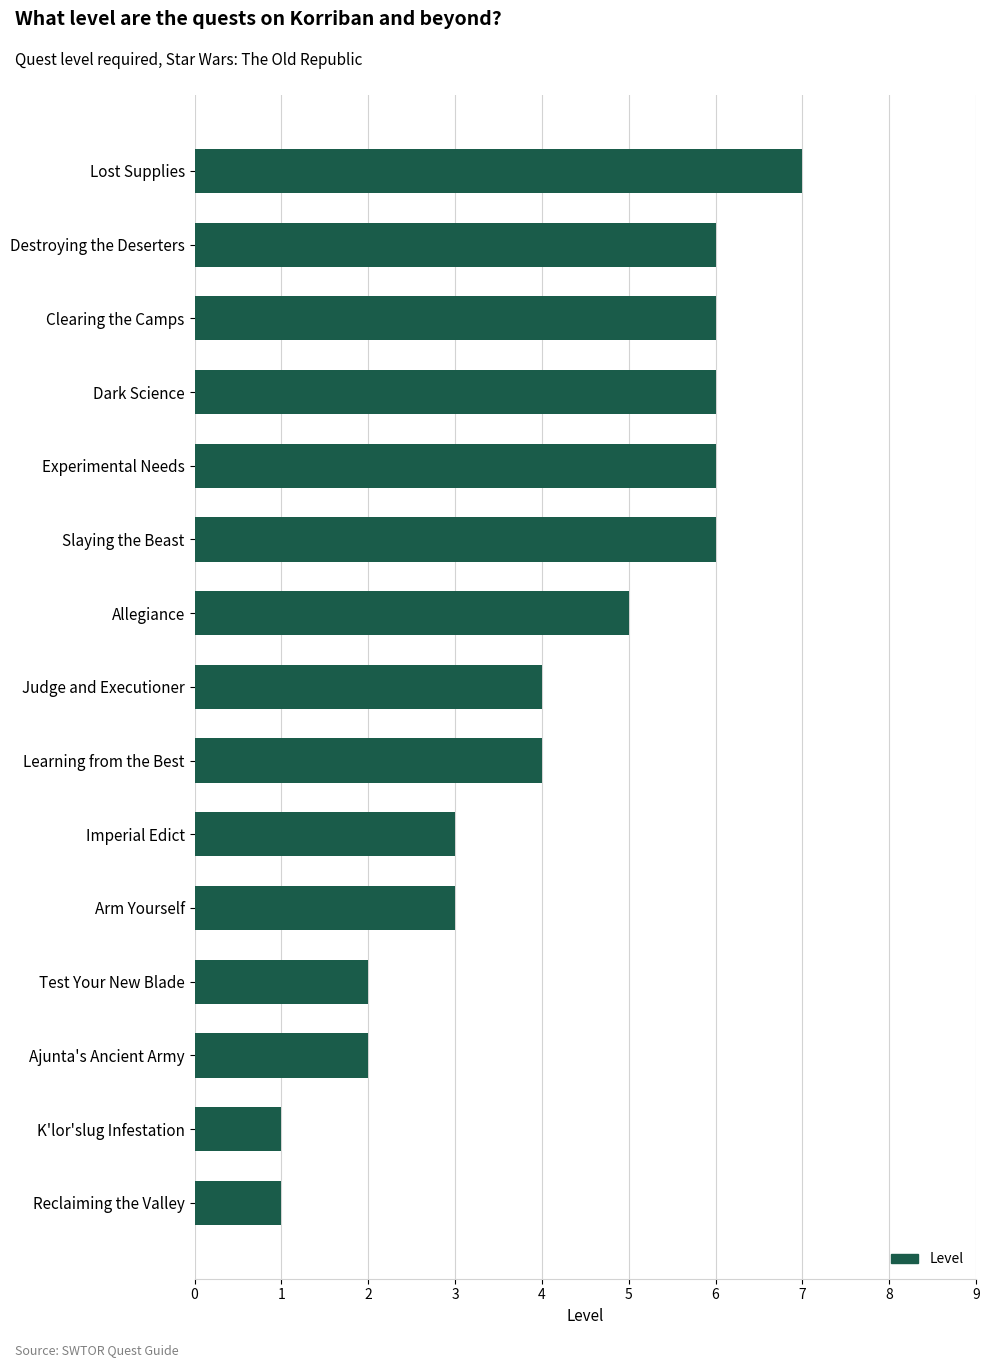

What is the difference between the maximum and minimum values?

6